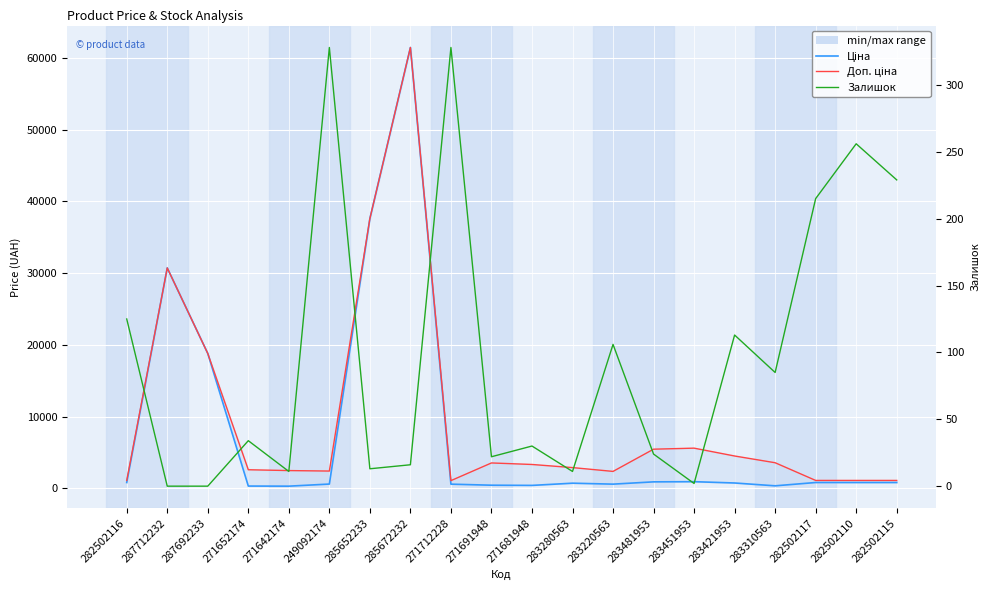

At which label does Залишок reach its peak?

249092174